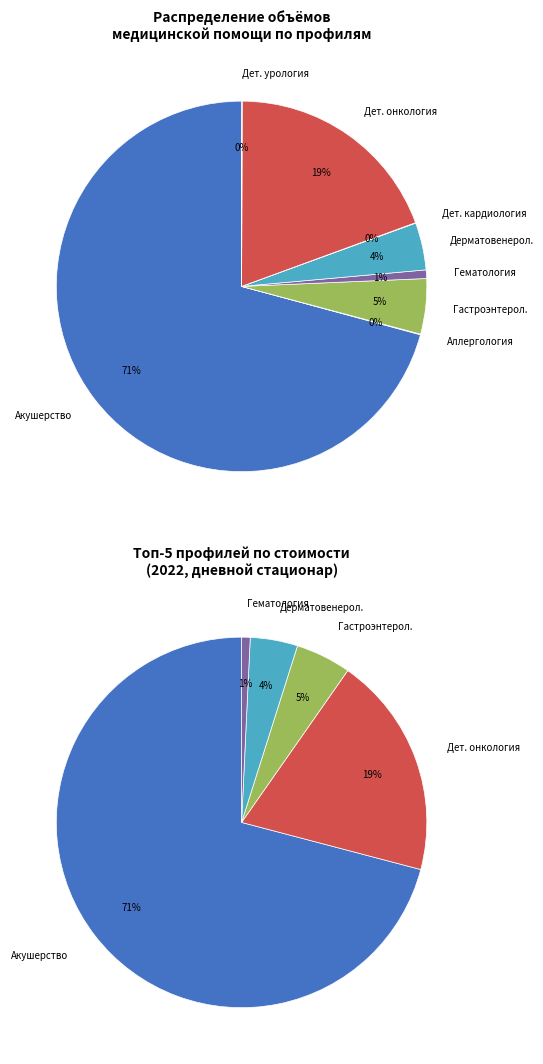

What is the total percentage of Детская урология-андрология and Гастроэнтерология?

4.9%